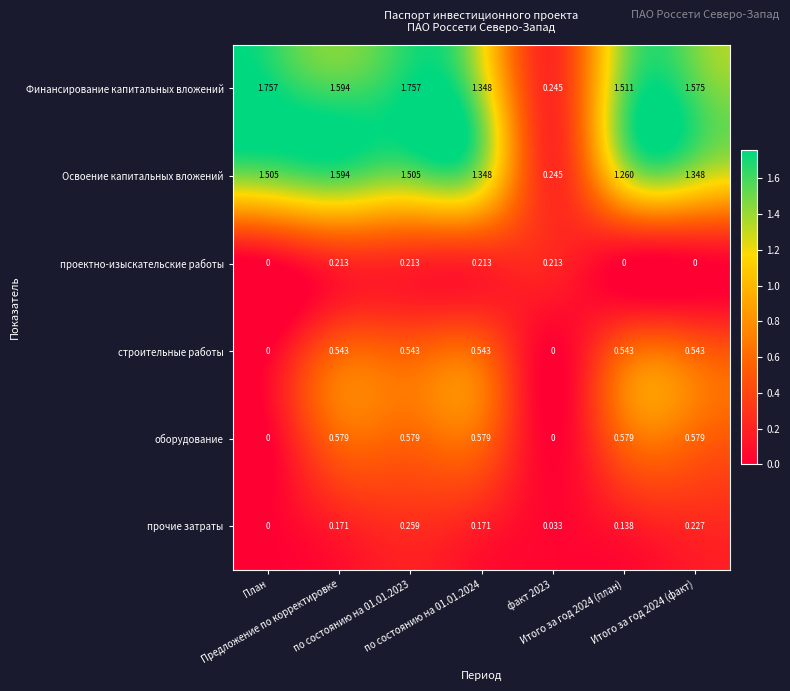

List the series in order of their peak value, highest first.

Финансирование капитальных вложений, Освоение капитальных вложений, оборудование, строительные работы, прочие затраты, проектно-изыскательские работы